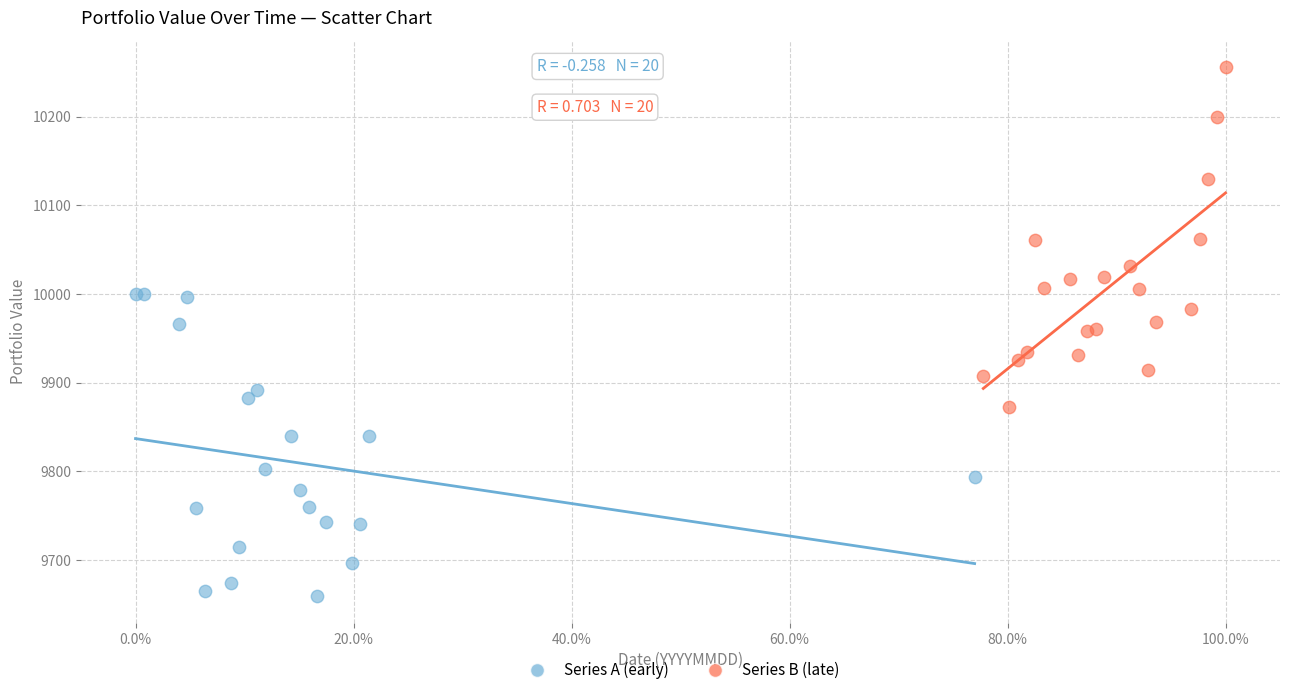

Which series reaches the minimum Y coordinate?

Series A (early)